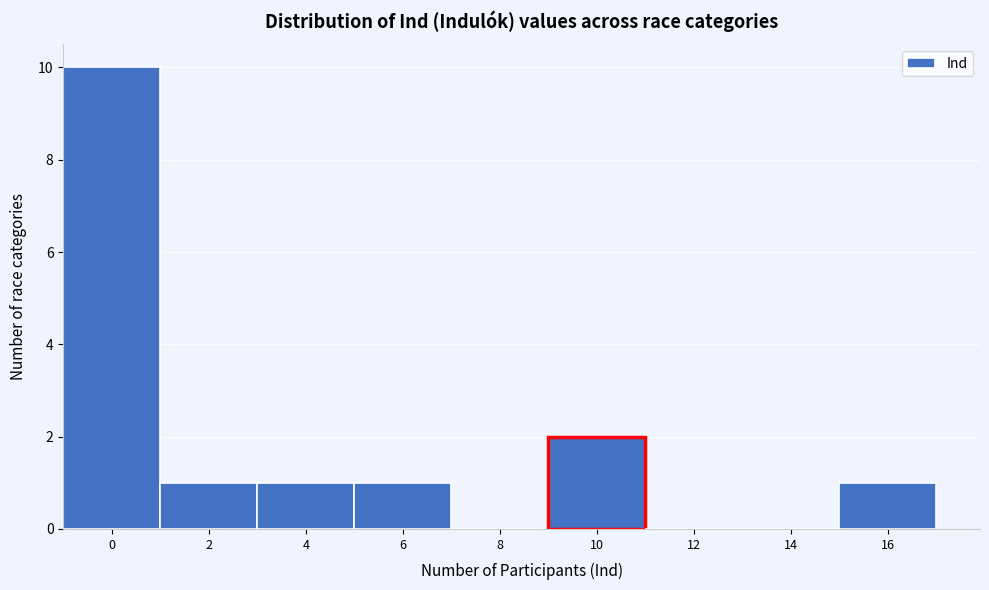

Reading left to right, extract all data points from this chart.

0=10	2=1	4=1	6=1	8=0	10=2	12=0	14=0	16=1